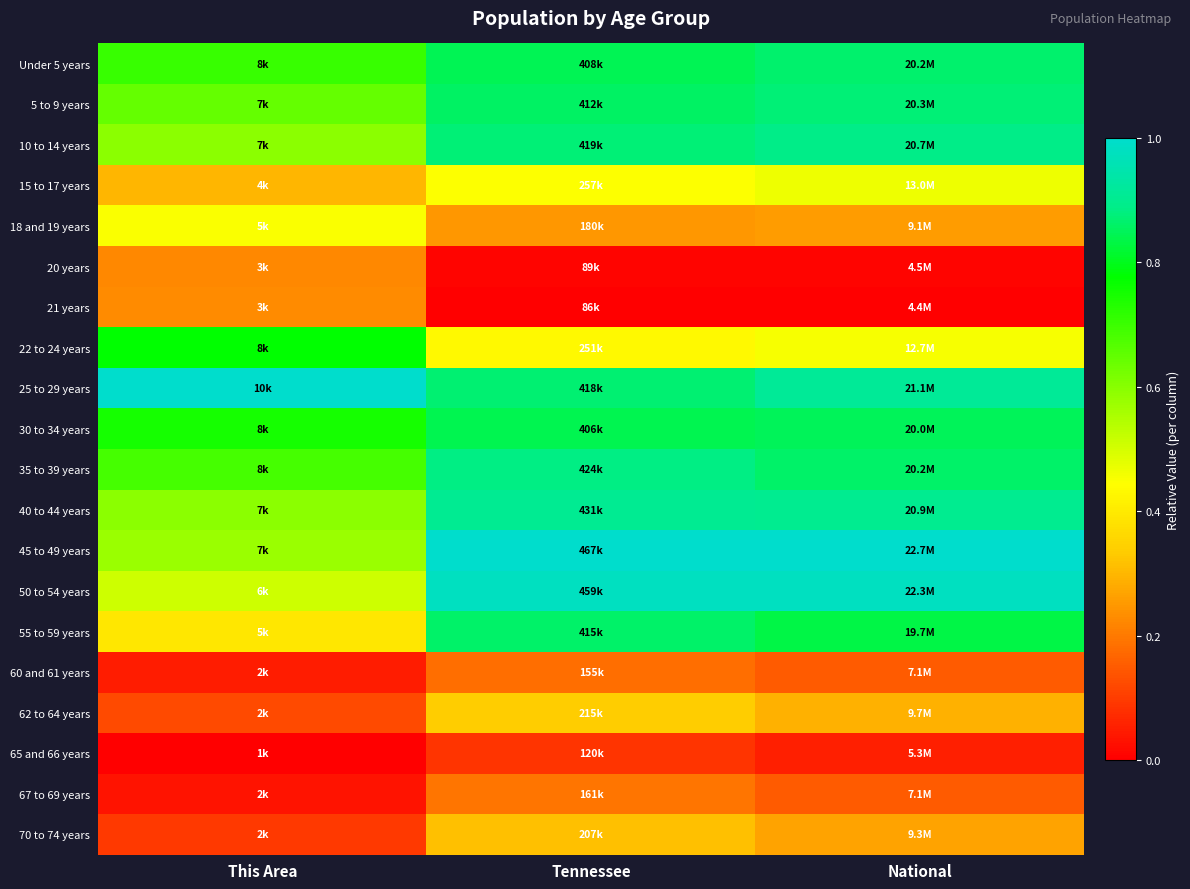

List the series in order of their peak value, highest first.

25 to 29 years, 45 to 49 years, 50 to 54 years, 40 to 44 years, 10 to 14 years, 35 to 39 years, 5 to 9 years, Under 5 years, 55 to 59 years, 30 to 34 years, 22 to 24 years, 15 to 17 years, 18 and 19 years, 62 to 64 years, 70 to 74 years, 21 years, 20 years, 67 to 69 years, 60 and 61 years, 65 and 66 years